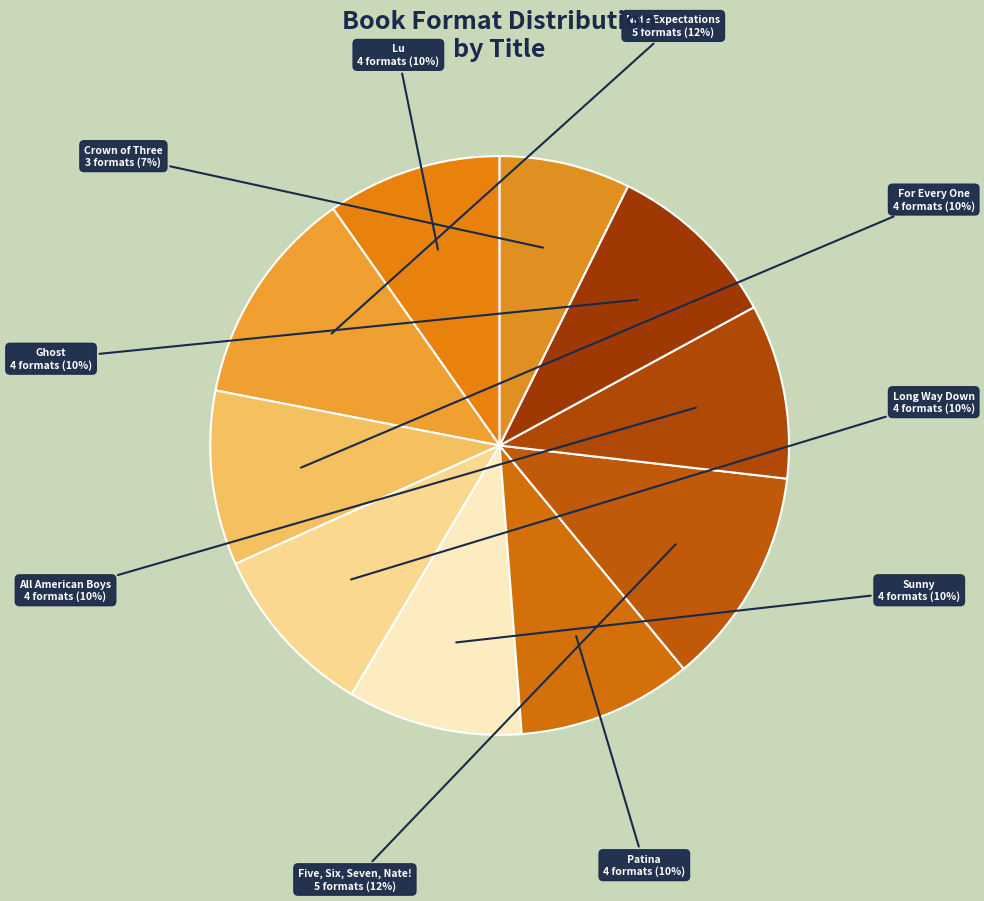

Does Sunny account for over 50% of the chart?

No